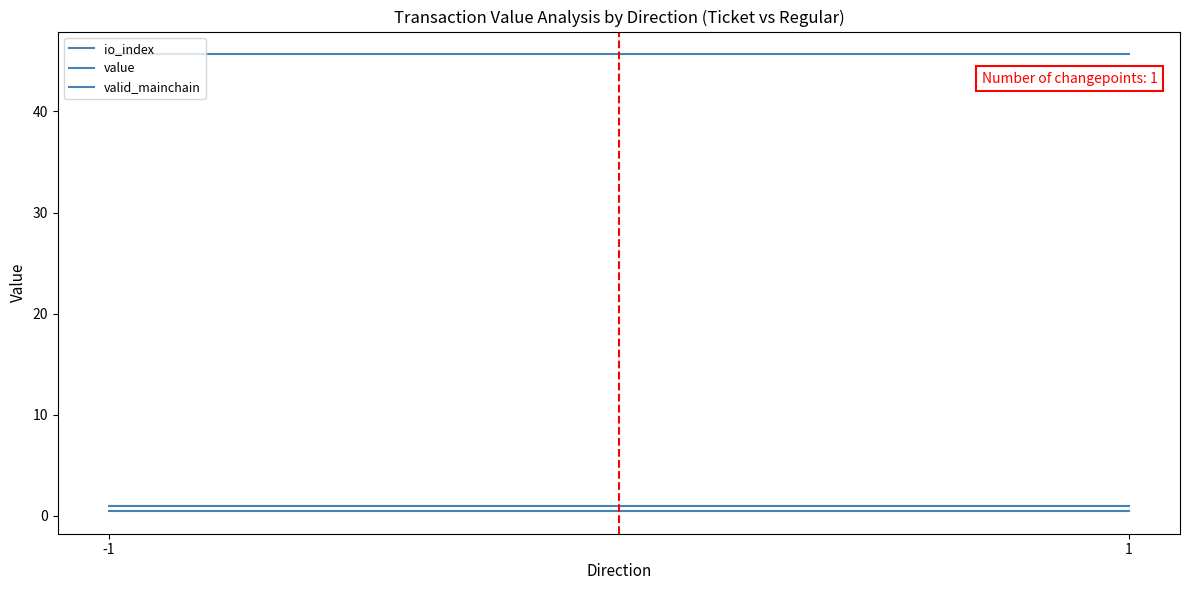

Which series has the largest range (max minus min)?

io_index